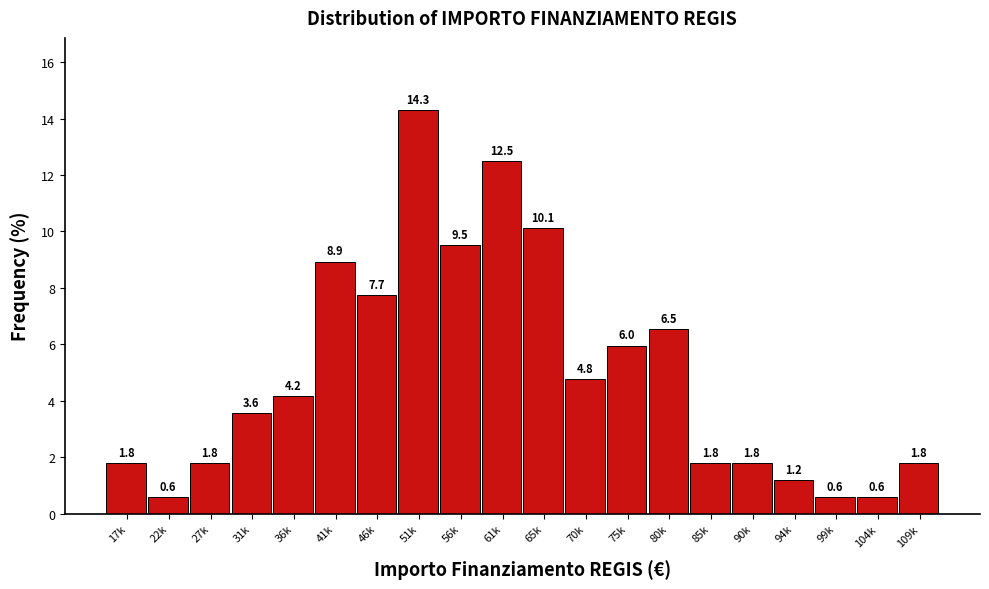

Reading right to left, list all the values displayed in this chart.

1.8	0.6	0.6	1.2	1.8	1.8	6.5	6.0	4.8	10.1	12.5	9.5	14.3	7.7	8.9	4.2	3.6	1.8	0.6	1.8